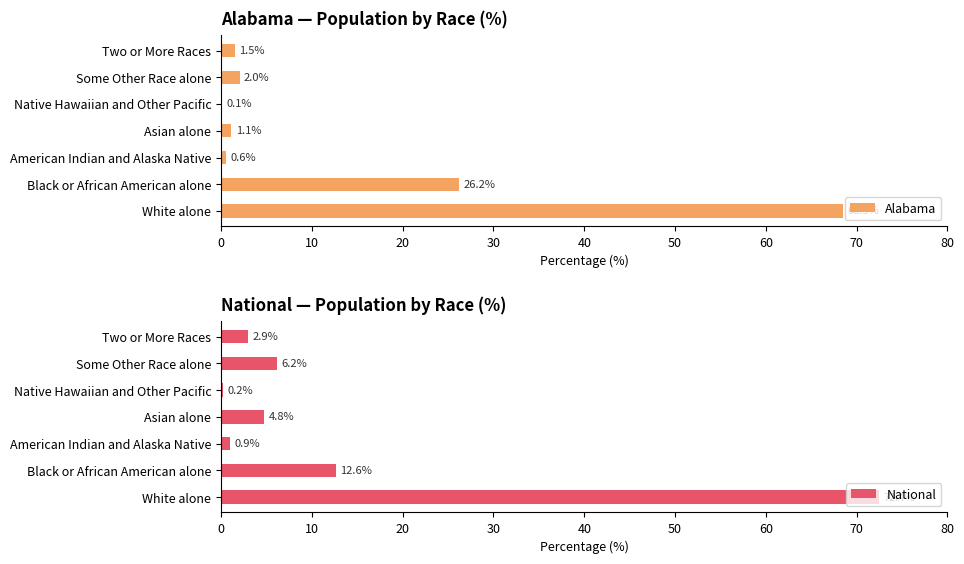

True or false: Alabama has a value of 26.2 at Black or African American alone.

True